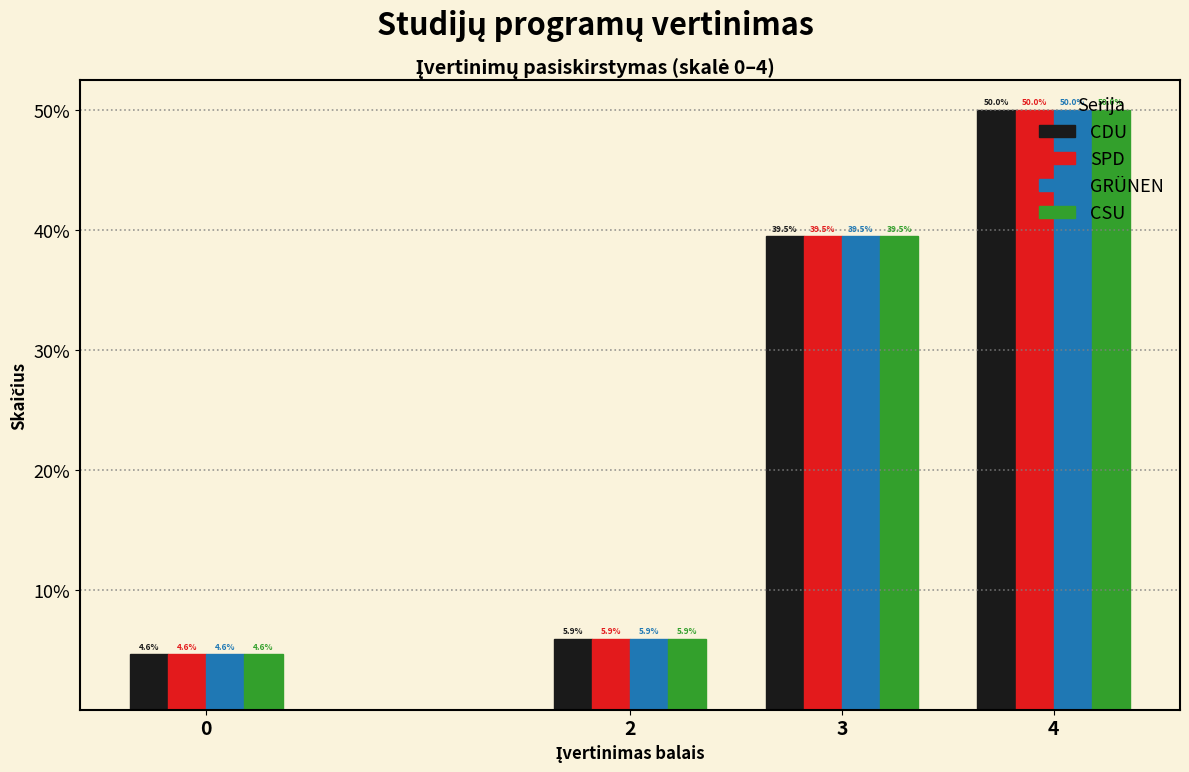

At which label is SPD closest to 27?

3